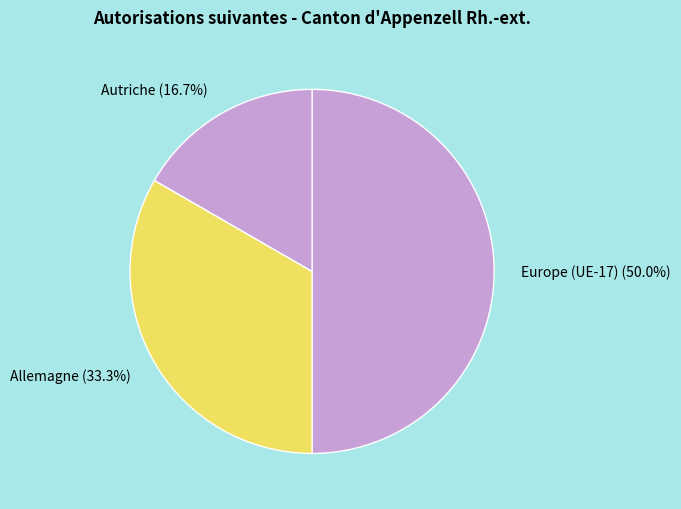

Rank the categories by value from highest to lowest.

Europe (UE-17) (50.0%), Allemagne (33.3%), Autriche (16.7%)